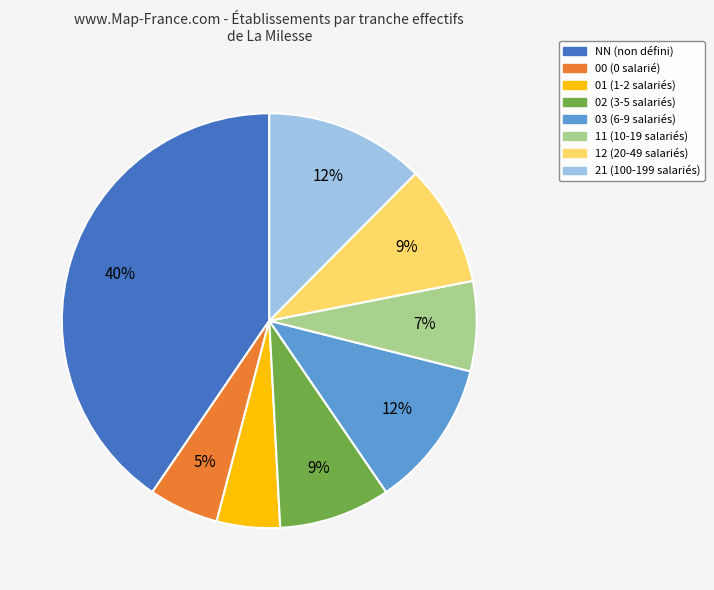

Which slice is the largest?

NN